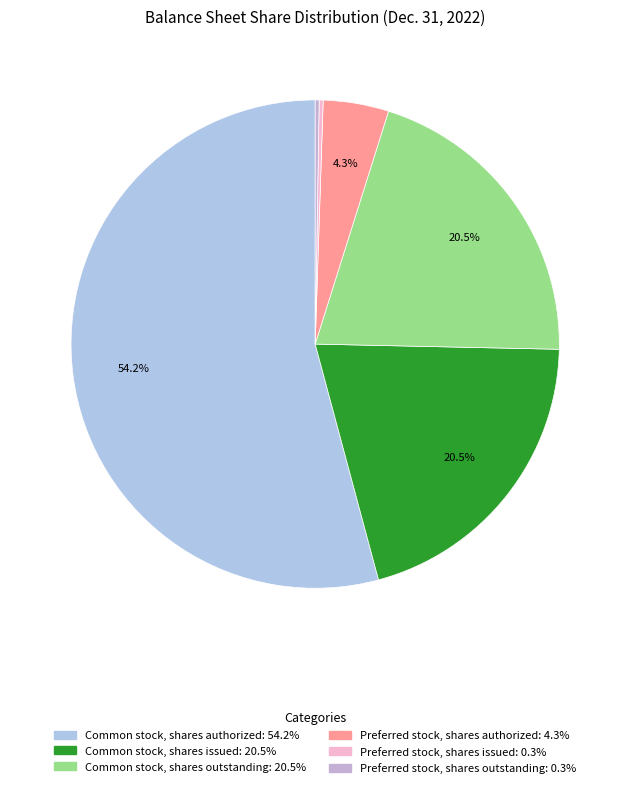

Do Common stock, shares outstanding and Preferred stock, shares outstanding together represent more than half of the pie?

No